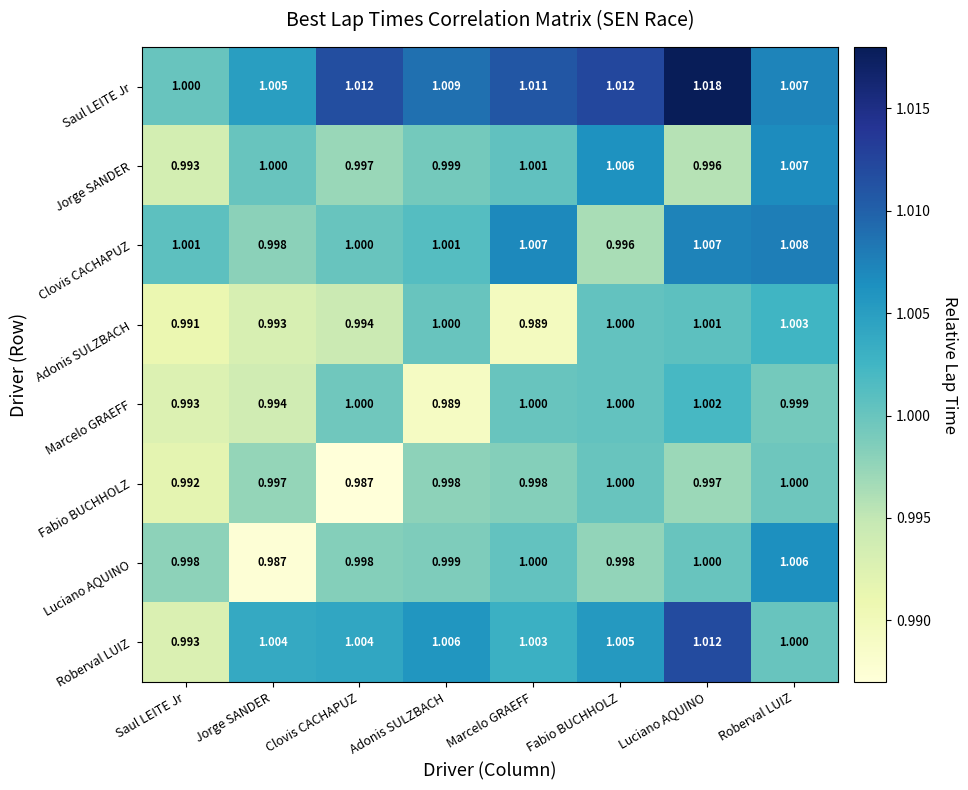

List the series in order of their peak value, highest first.

Saul LEITE Jr, Roberval LUIZ, Clovis CACHAPUZ, Jorge SANDER, Luciano AQUINO, Adonis SULZBACH, Marcelo GRAEFF, Fabio BUCHHOLZ